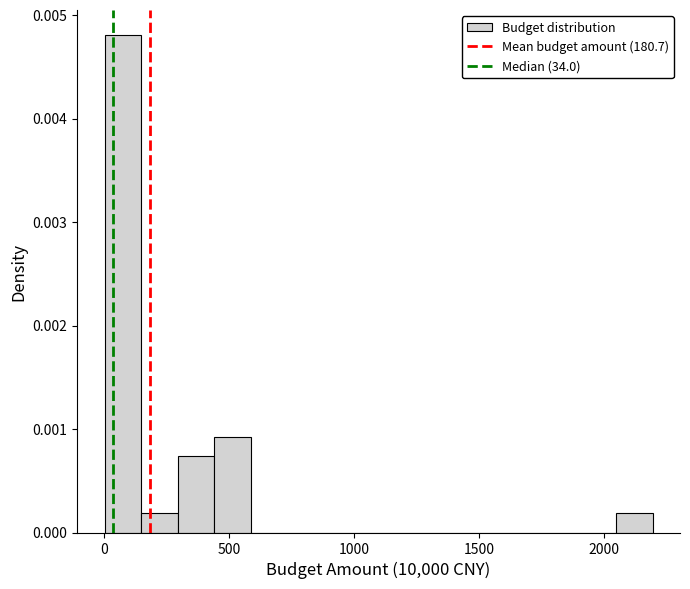

Around what value on the x-axis is the tallest bar? Give the approximate position of its centre, as read against the axis.

50